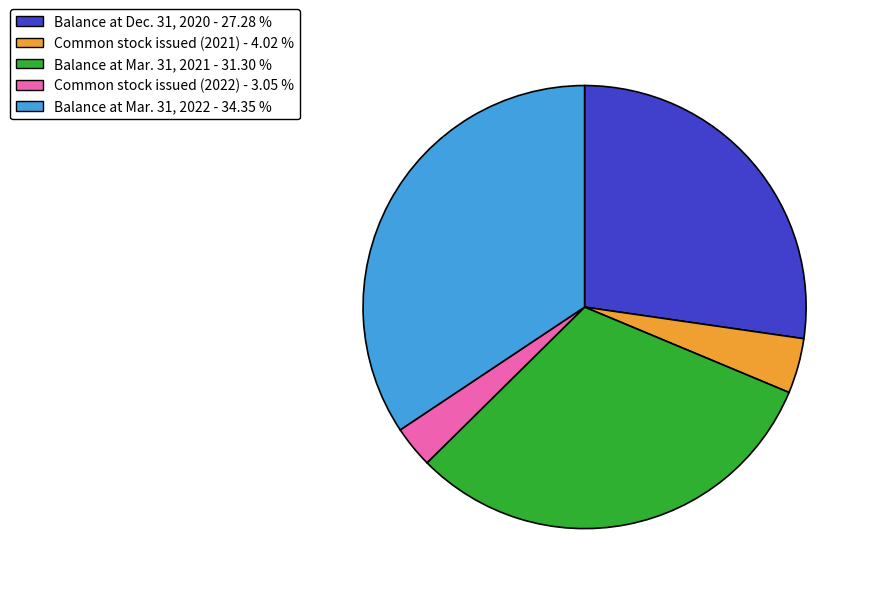

Count the number of slices in the pie.

5